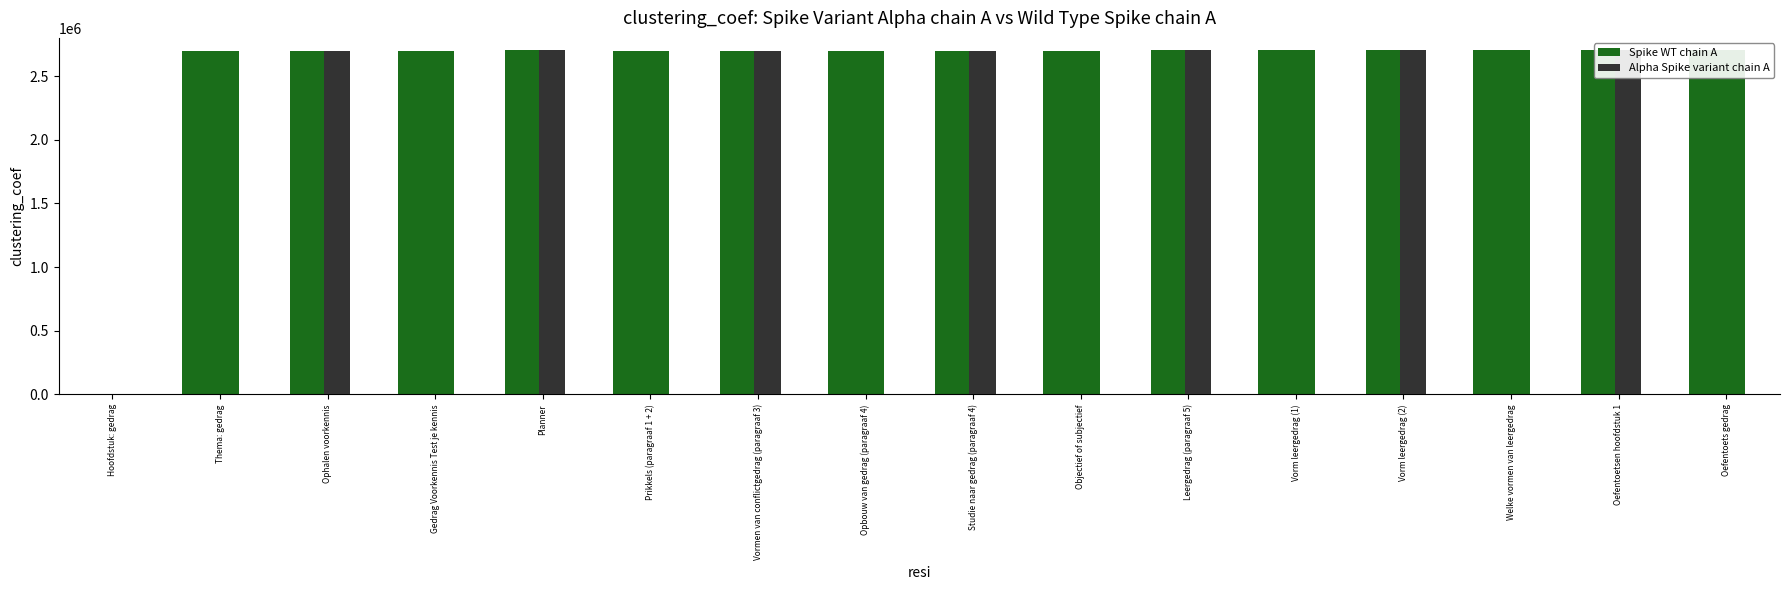

Between Leergedrag (paragraaf 5) and Oefentoetsen hoofdstuk 1, which series saw the biggest shift?

Spike WT chain A